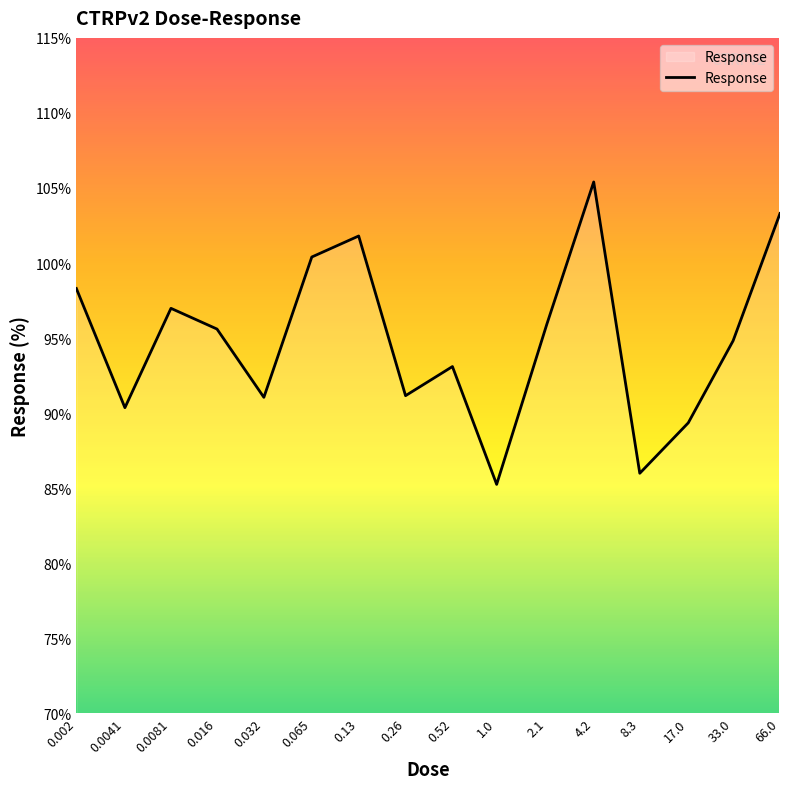

What is the maximum value shown in the chart?

105.4